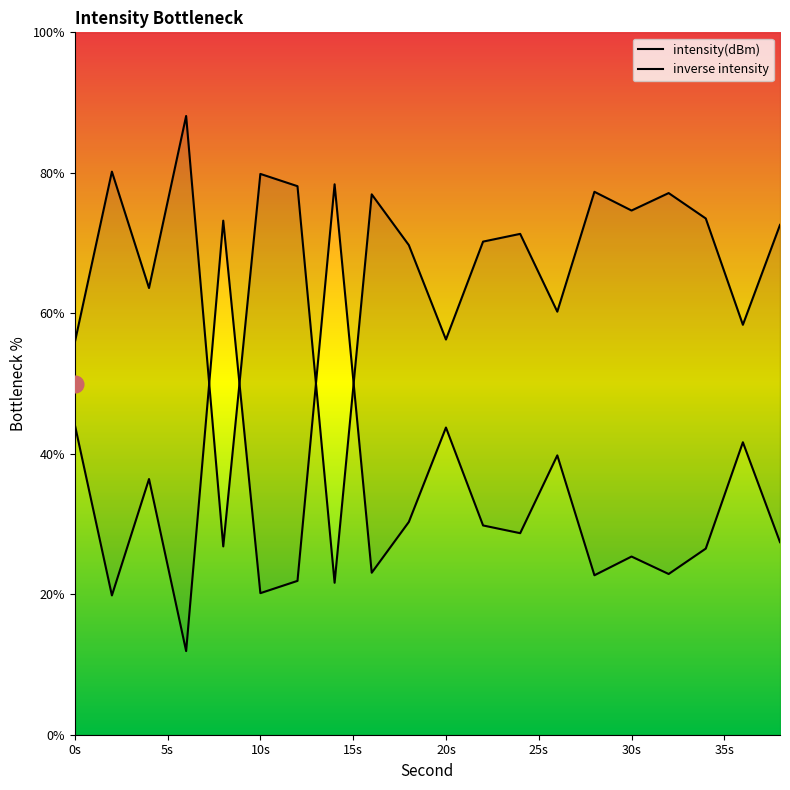

What is the difference between the values at 20 and 28?

21.0